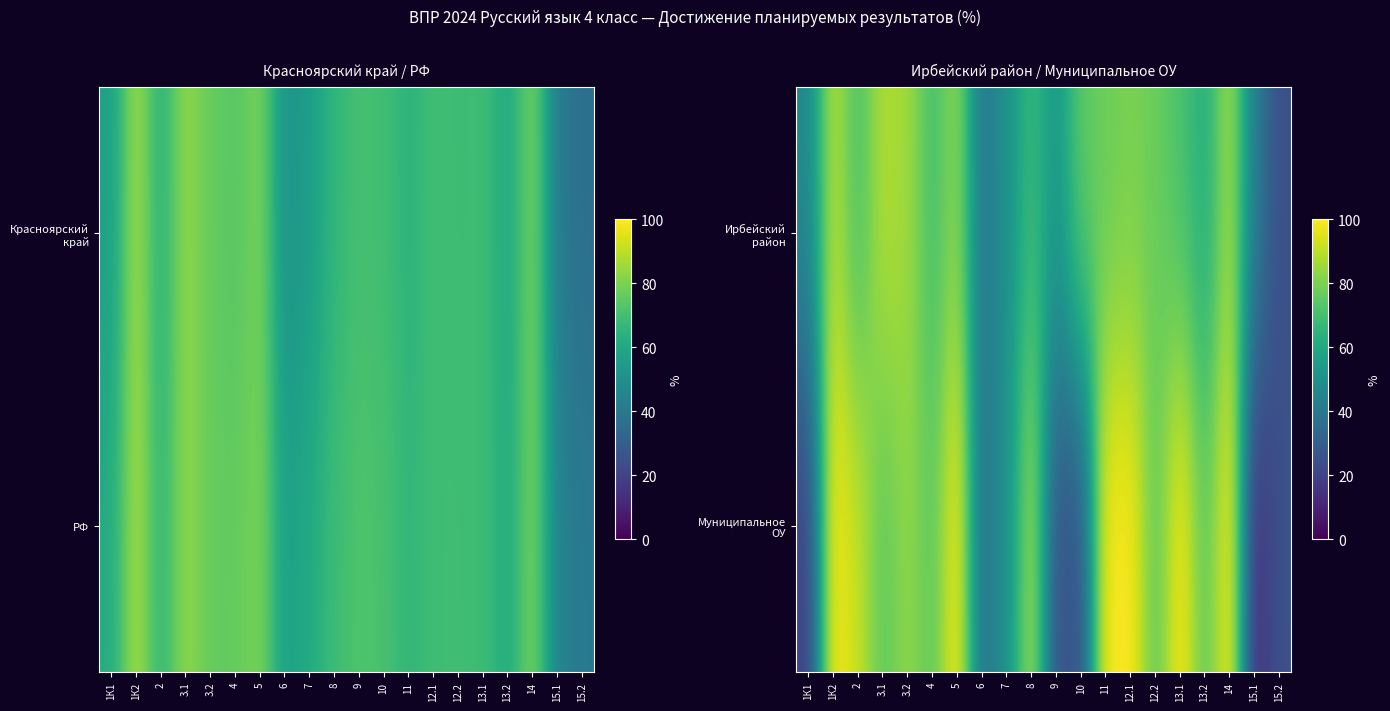

How many values in the Ирбейский район series exceed 71?

10